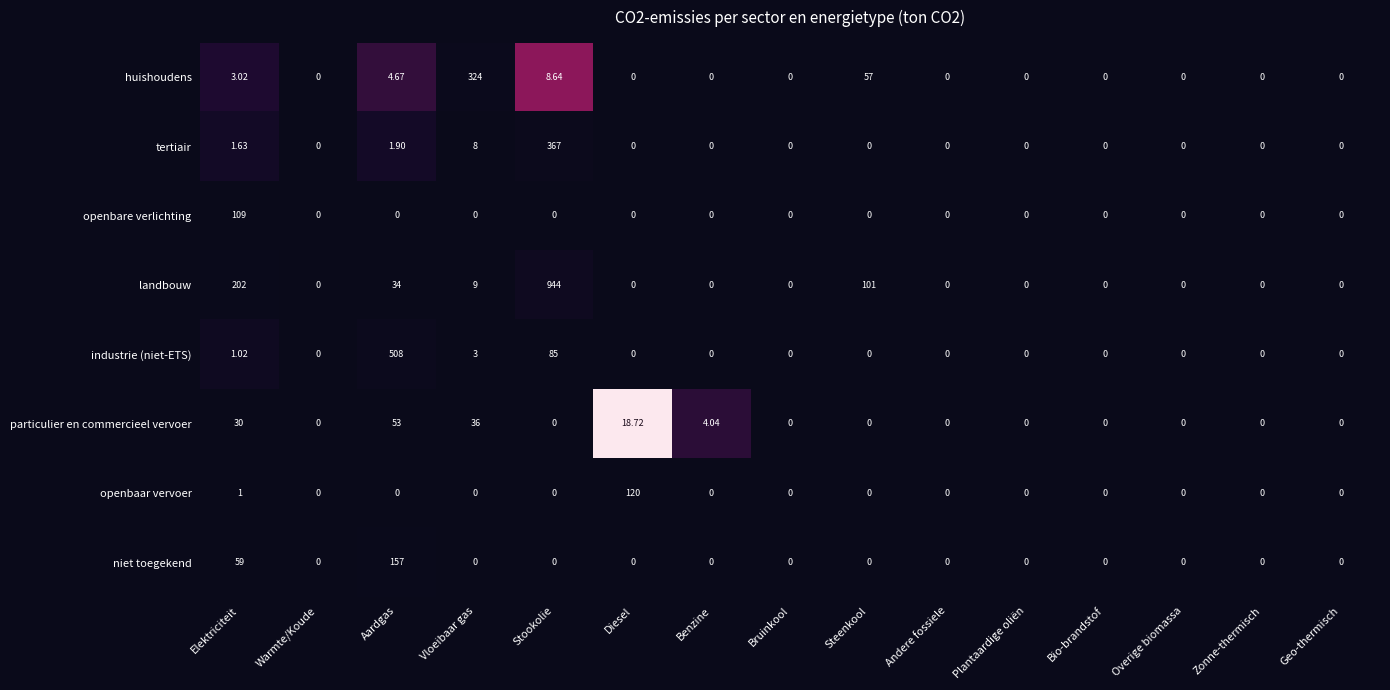

Count the number of data series in this chart.

8